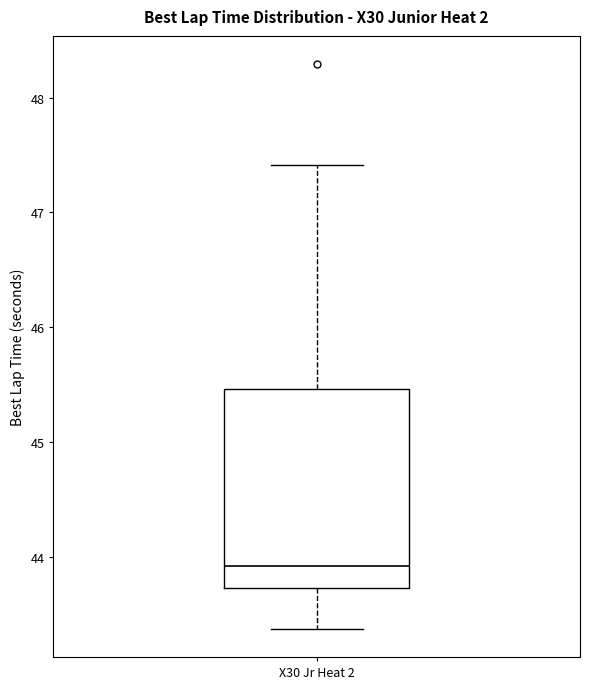

Read this box plot against the y-axis: the position of the median line, the range covered by the box, and the ends of both whiskers. The values are not printed on the chart, so give them approximately, as read against the axis.

median 43.9, box 43.7 to 45.5, whiskers 43.4 to 47.4